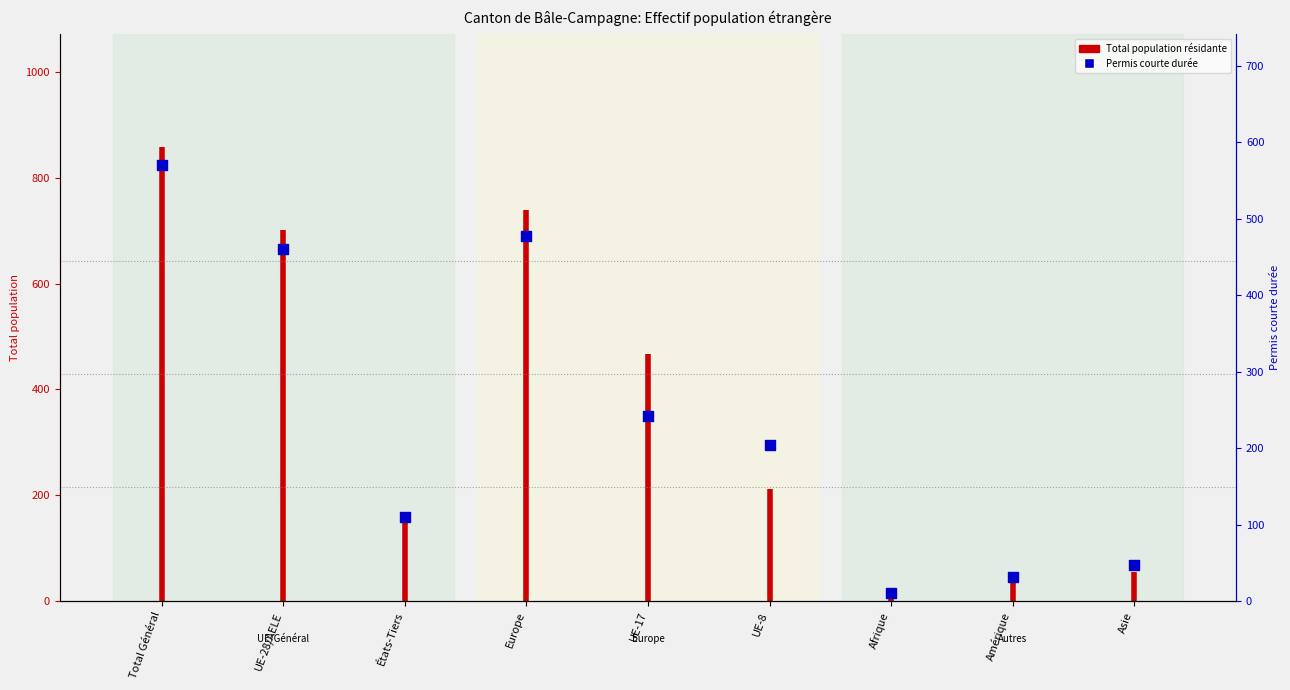

What is the change in value from UE-28/AELE to États-Tiers?

-351